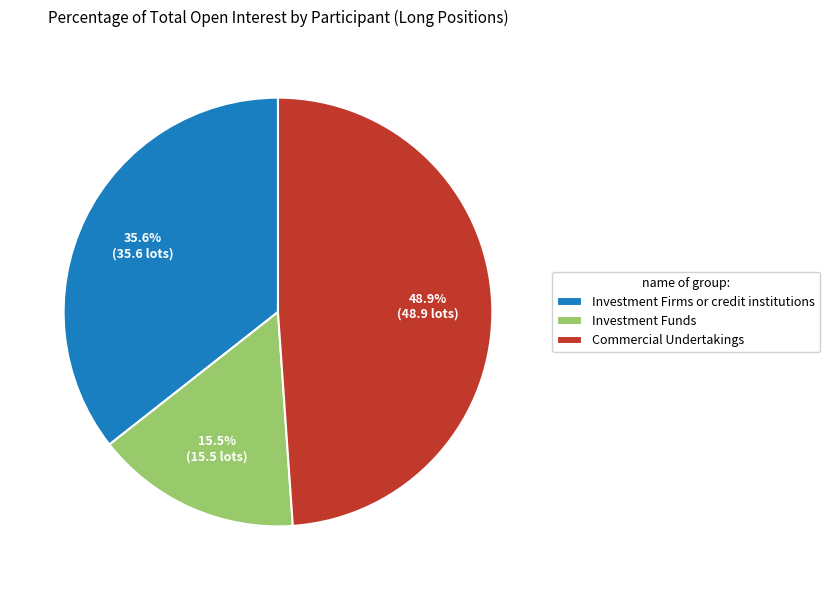

Approximately how many times larger is the value at Investment Firms or credit institutions compared to Investment Funds?

2.3